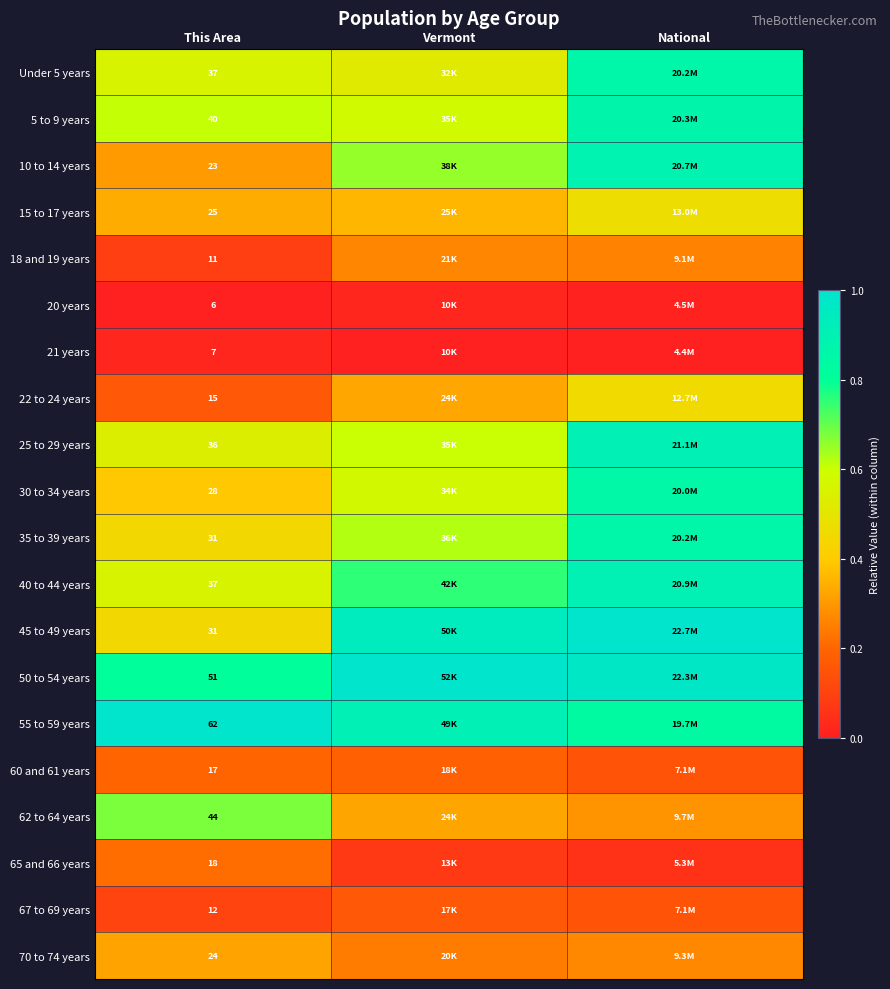

Count the 65 and 66 years values in the range 0 to 1.

3